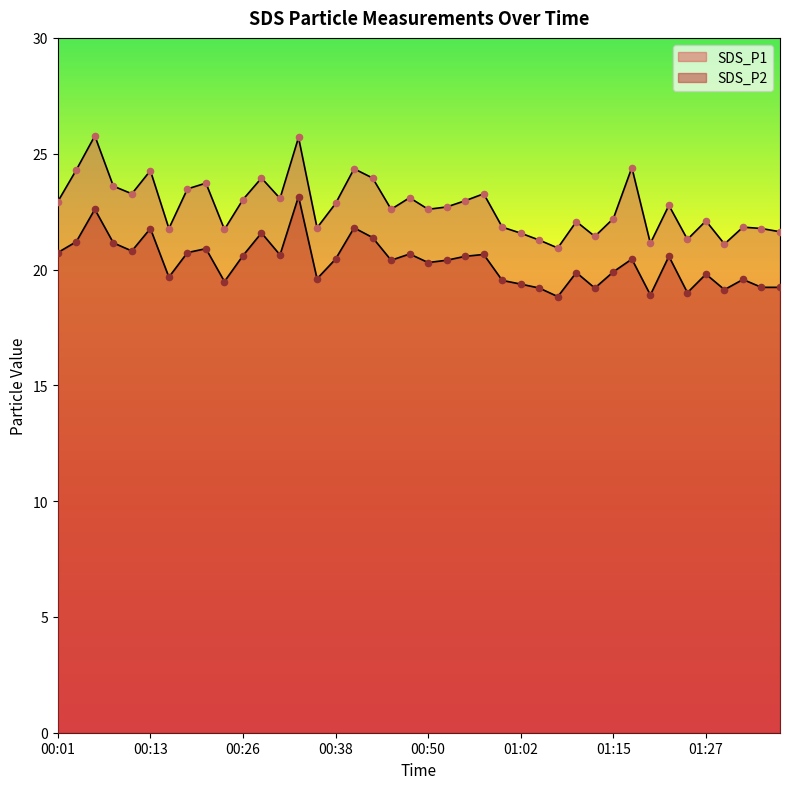

At which category is the sum across all series the highest?

00:33